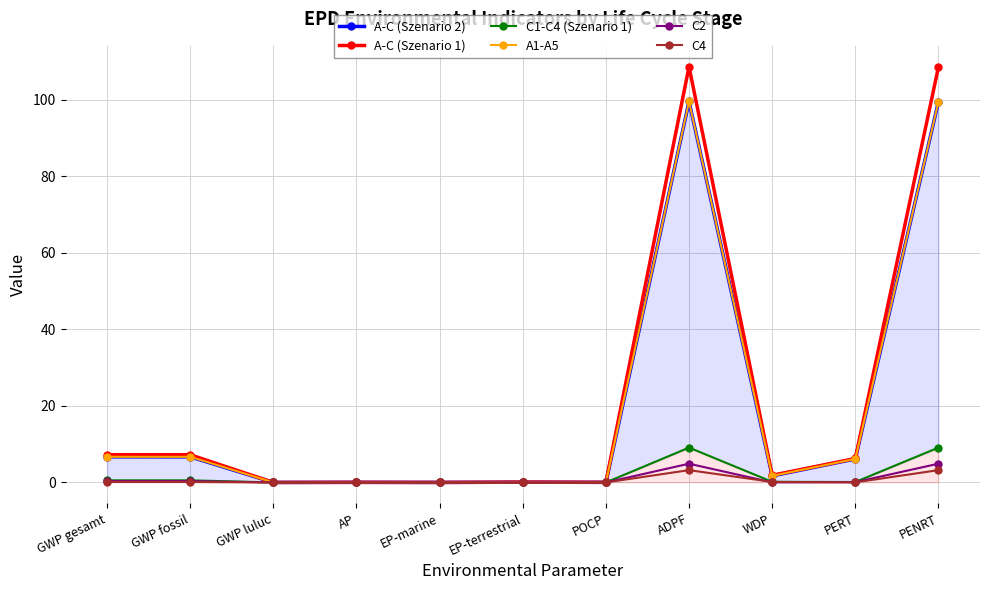

What is the difference between the highest and lowest values at PERT?

6.2